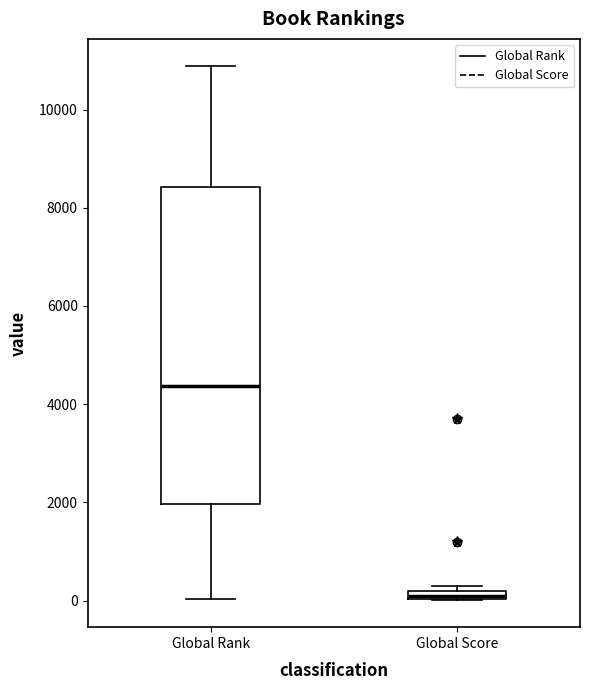

Where does the median line of the box for Global Rank sit on the y-axis? The values are not printed on the chart, so give them approximately, as read against the axis.

4400